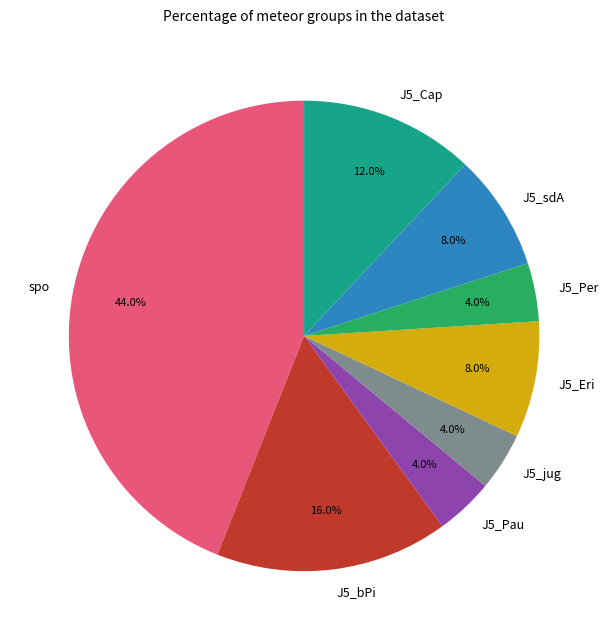

What is the ratio of the value at J5_jug to the value at J5_Cap?

0.3